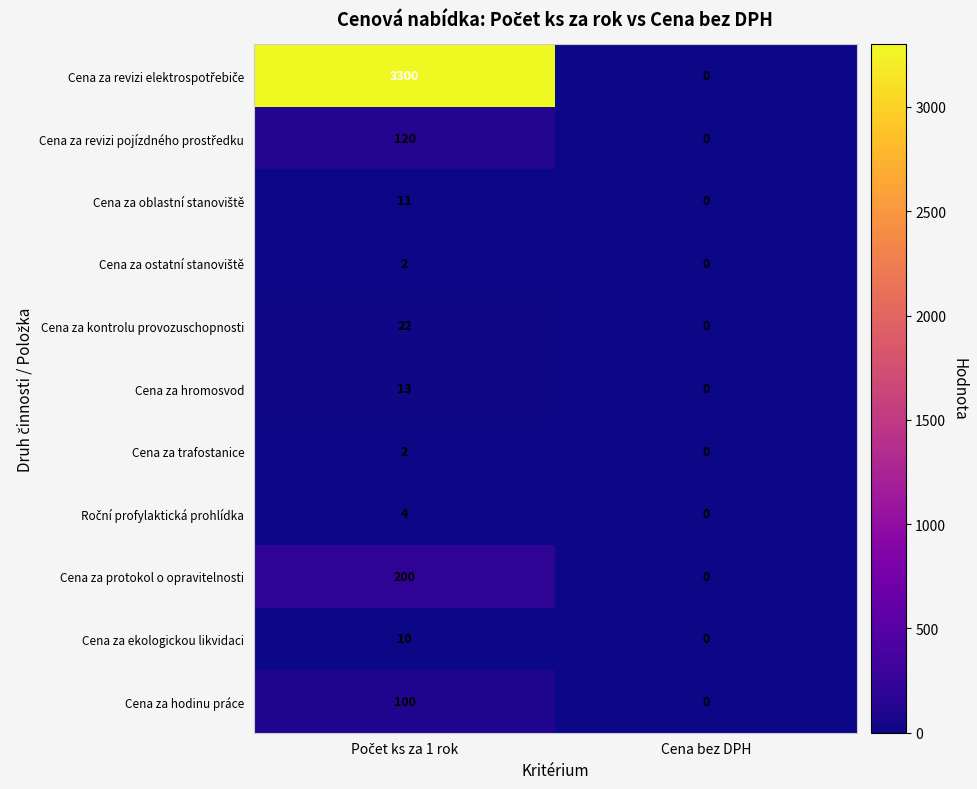

Is it true that Cena za ekologickou likvidaci equals 0 at Cena bez DPH?

True